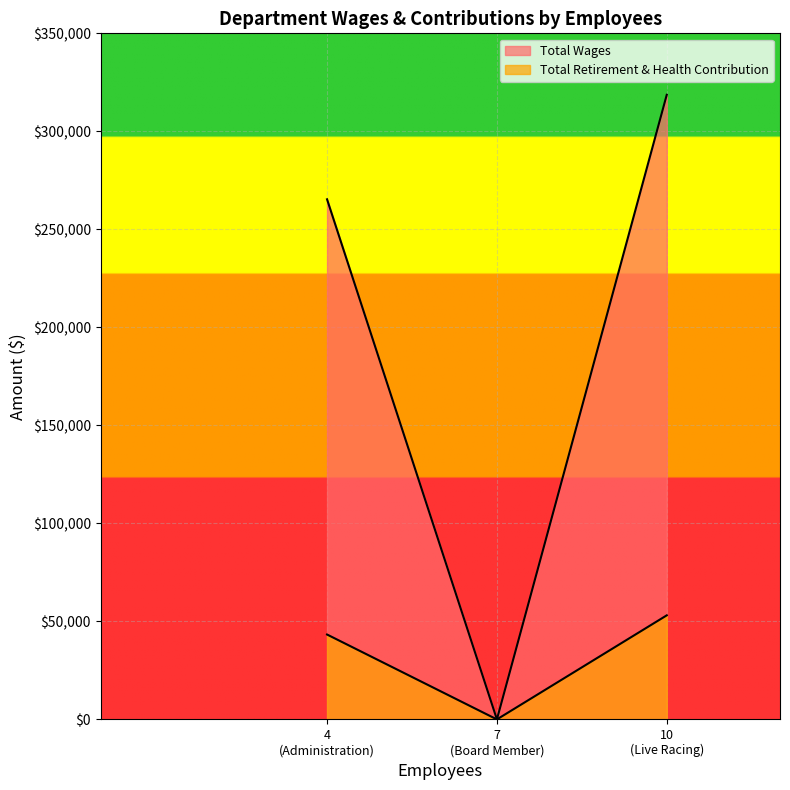

How many positive values does the Total Retirement & Health Contribution series have?

2